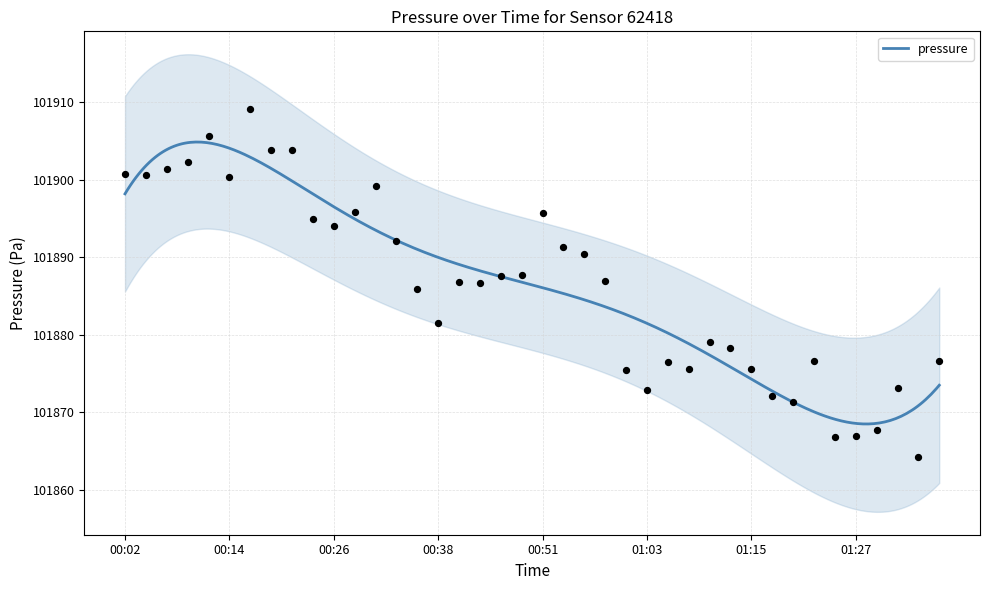

Approximately how many times larger is the value at 00:28 compared to 00:41?

1.0